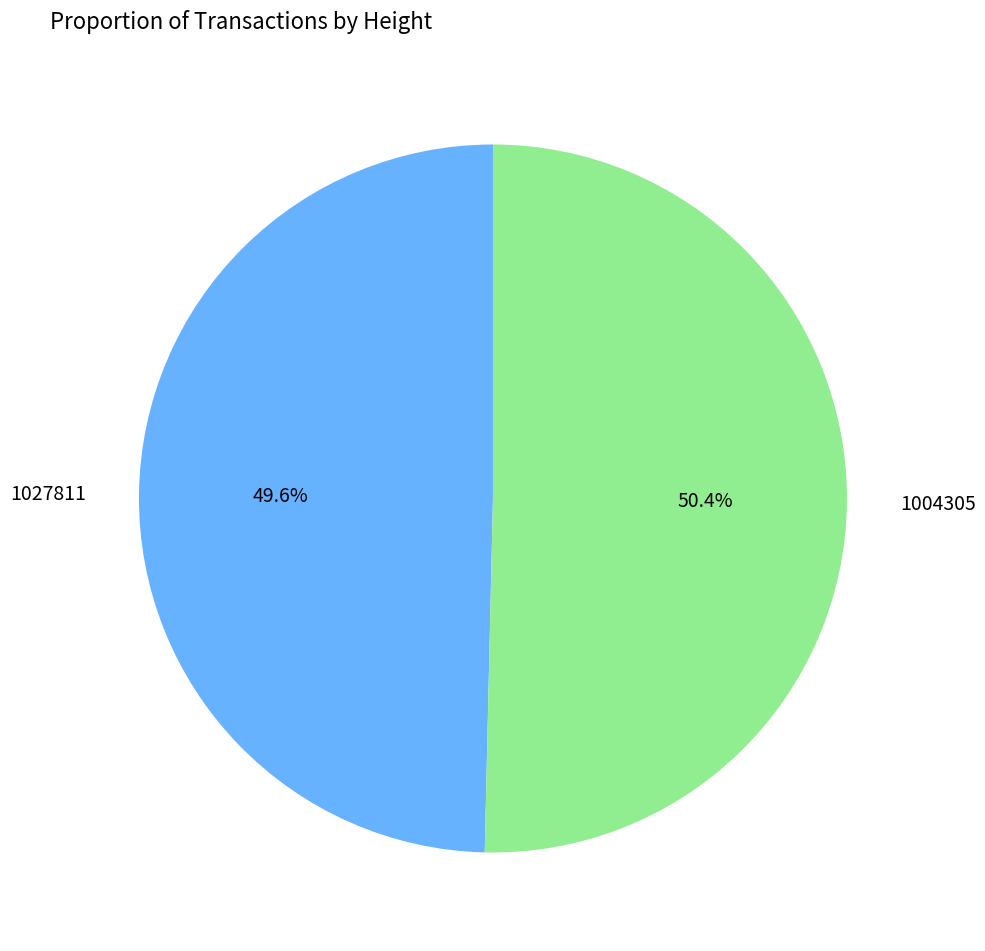

What percentage is the 1004305 slice, to the nearest percent?

50%